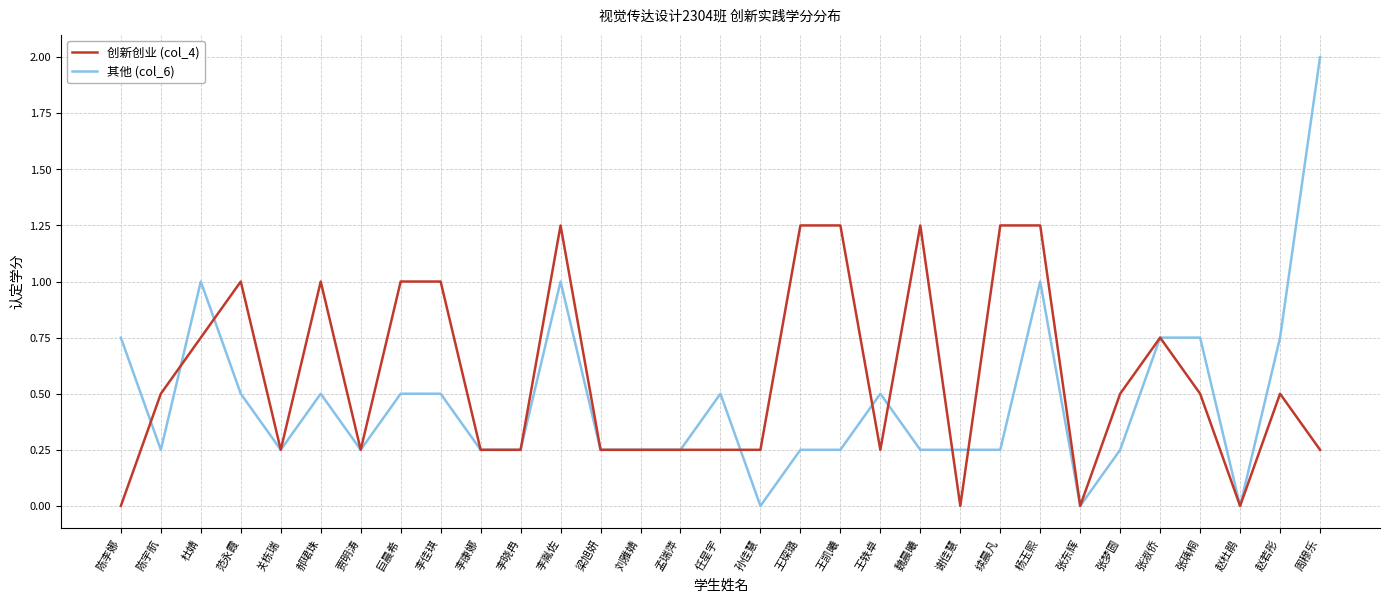

What is the approximate value of 其他 (col_6) at 王轶卓?

0.5